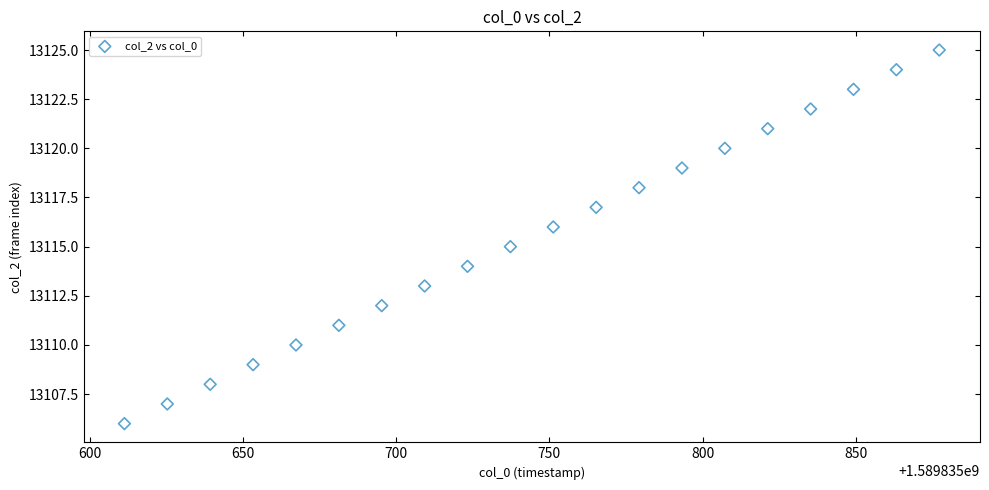

What is the range of Y values (max minus min)?

19